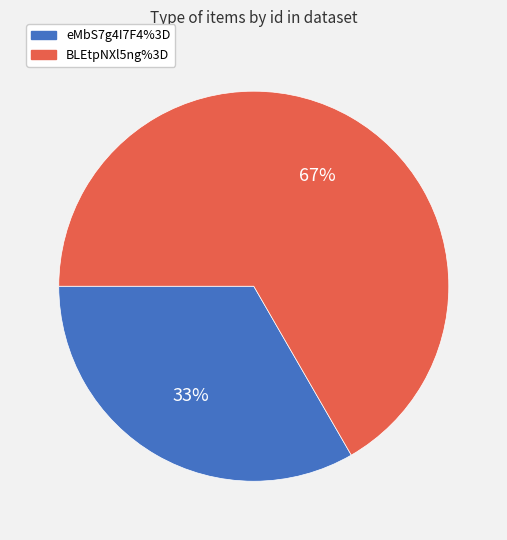

Rank the categories by value from lowest to highest.

eMbS7g4I7F4%3D, BLEtpNXl5ng%3D